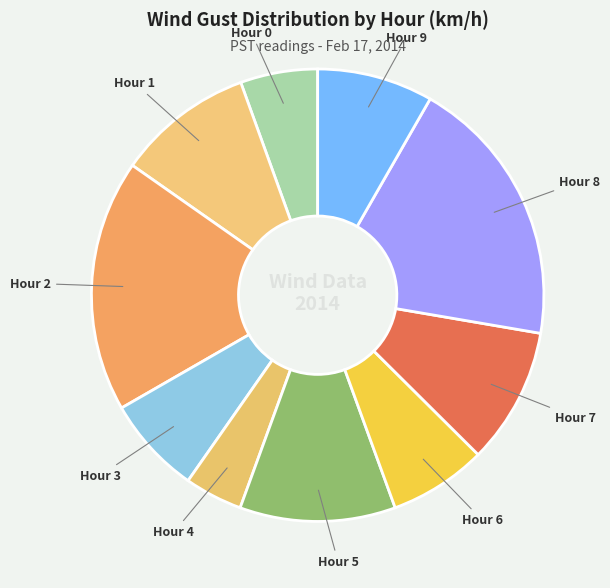

How many segments does this pie chart have?

10